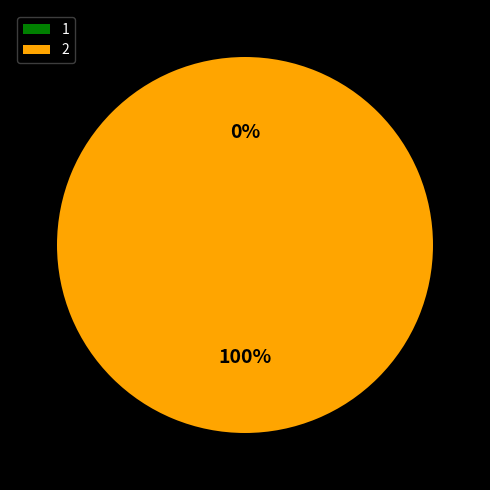

Is there a majority slice in this chart?

Yes